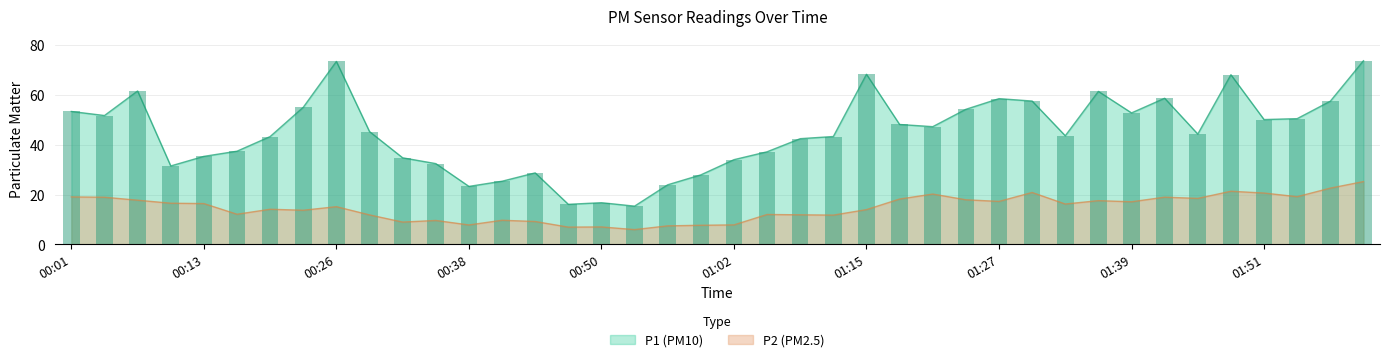

Between 00:16 and 01:27, which series saw the biggest shift?

P1